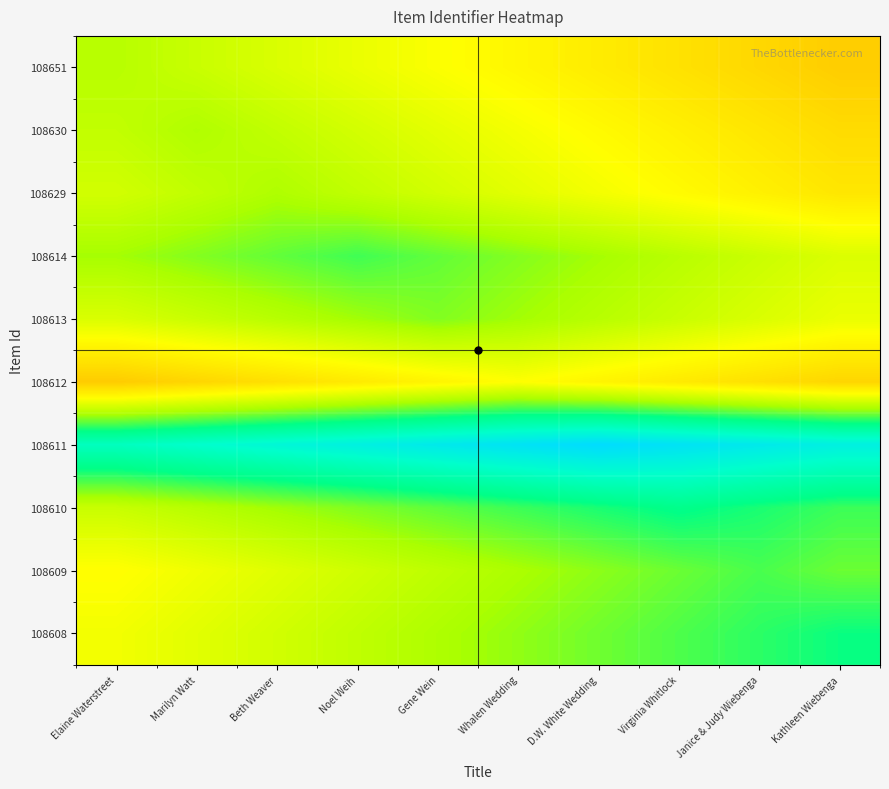

Which label corresponds to the smallest value in the chart?

Elaine Waterstreet